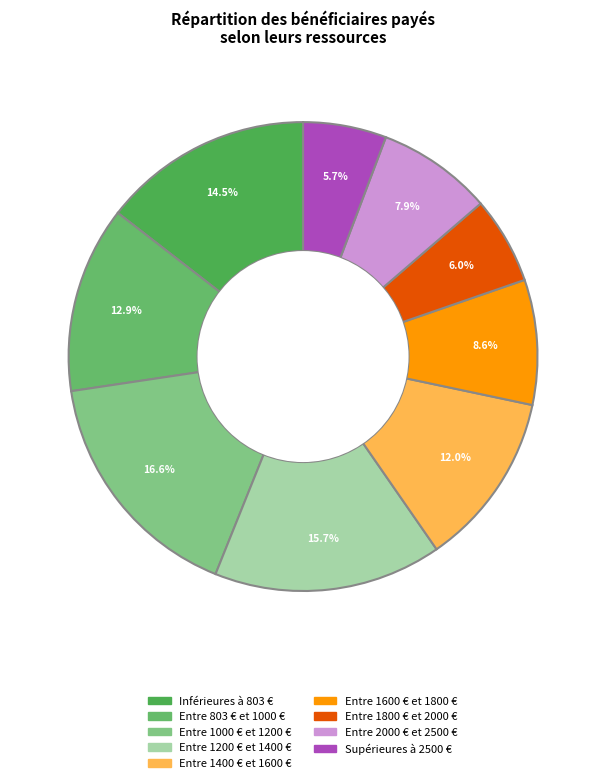

What portion of the pie excludes Entre 2000 € et 2500 €?

92.1%